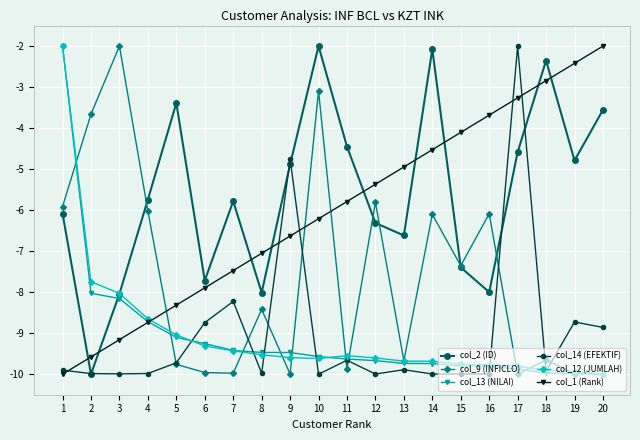

What is the maximum value for col_1 (Rank)?

-2.0